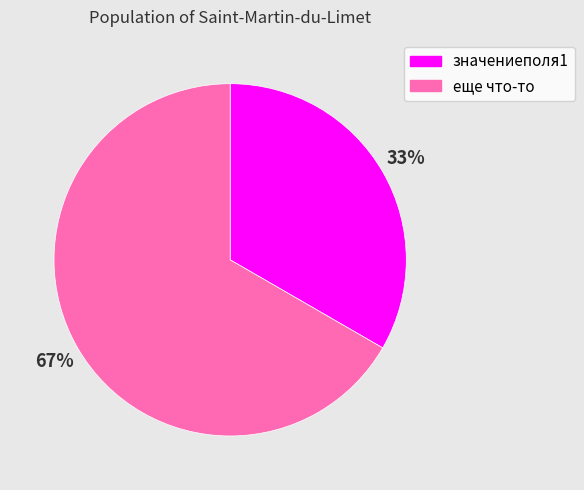

How many slices are in this pie chart?

2